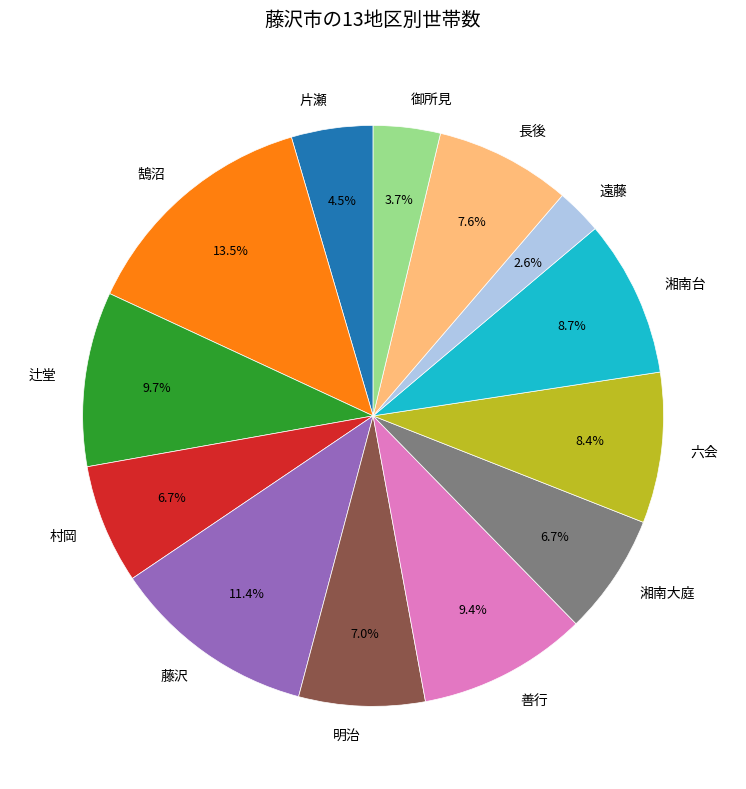

To the nearest percent, what is the difference between the 明治 and 長後 slice percentages?

1%